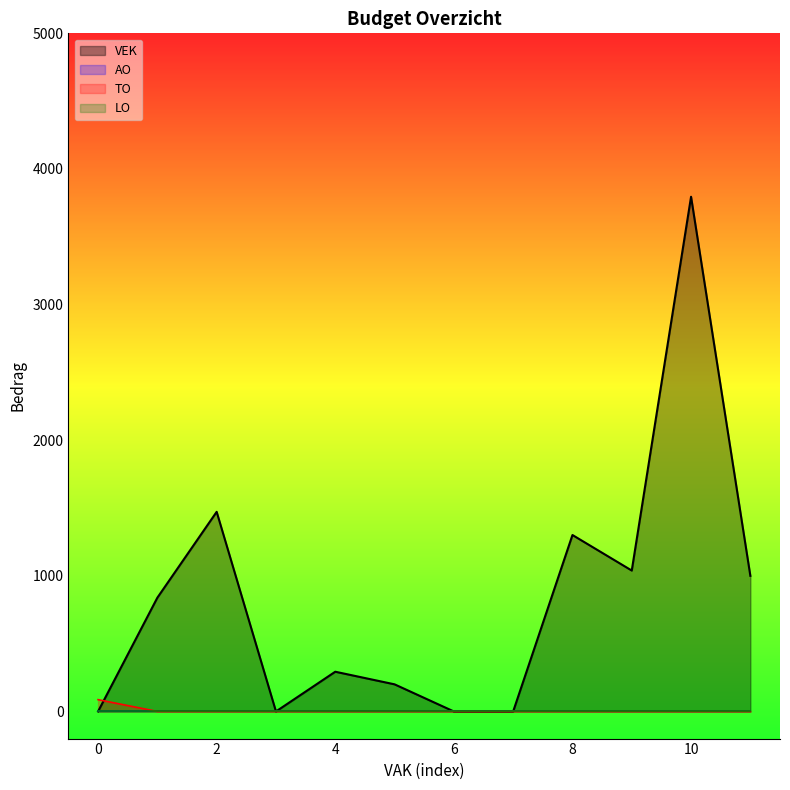

What is the greatest value displayed?

3795